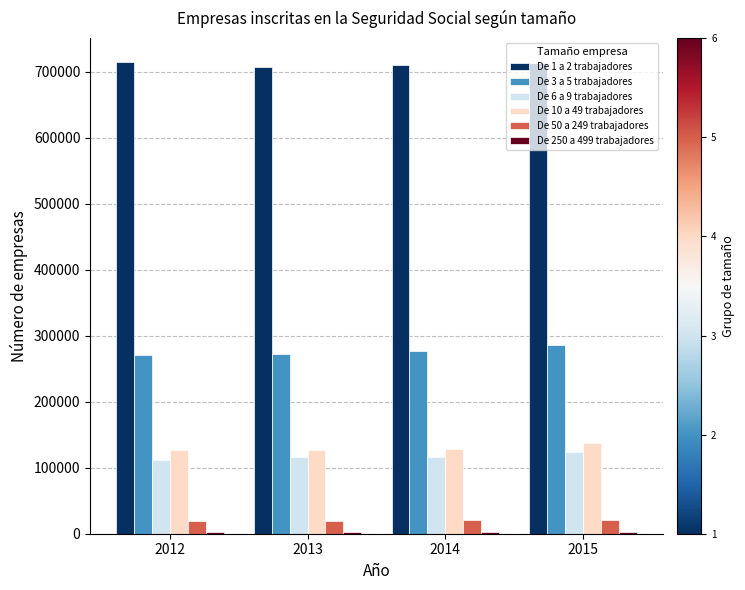

Does the chart contain stacked bars?

No